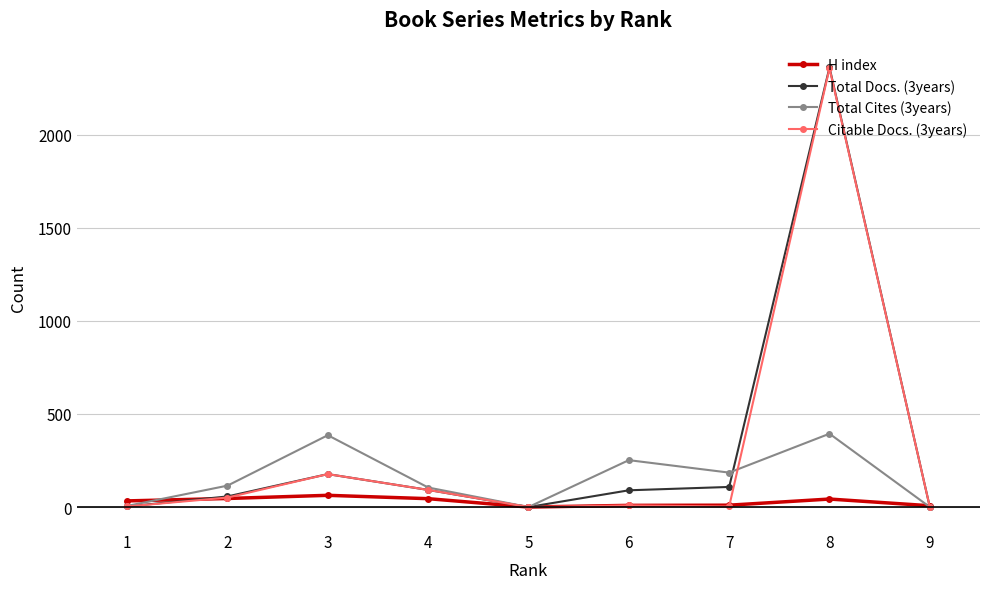

What is the maximum value shown in the chart?

2362